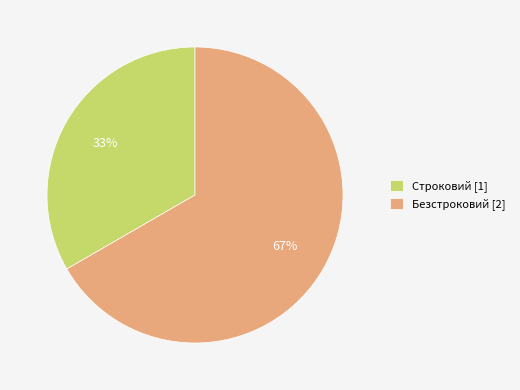

Do Строковий and Безстроковий together represent more than half of the pie?

Yes